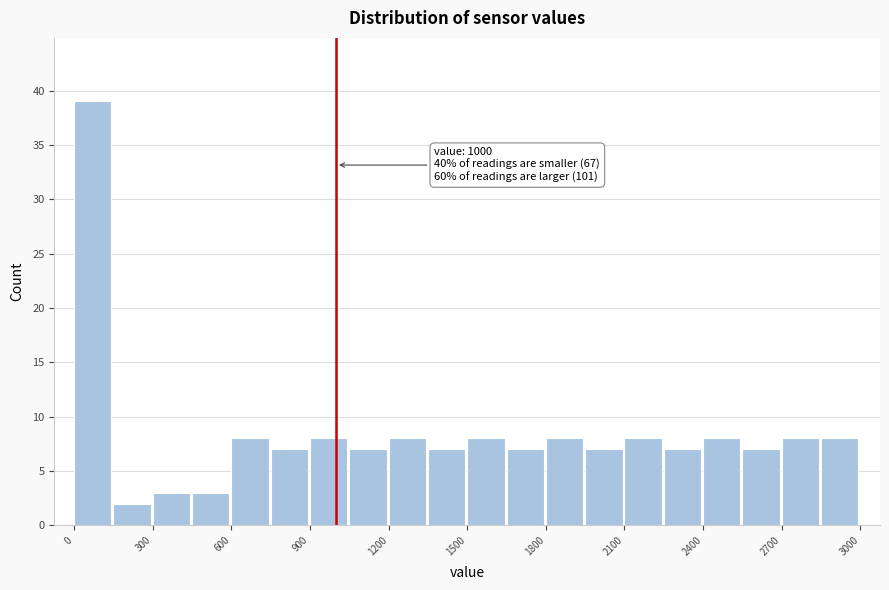

Read against the x-axis, roughly where is the centre of the tallest bar?

50